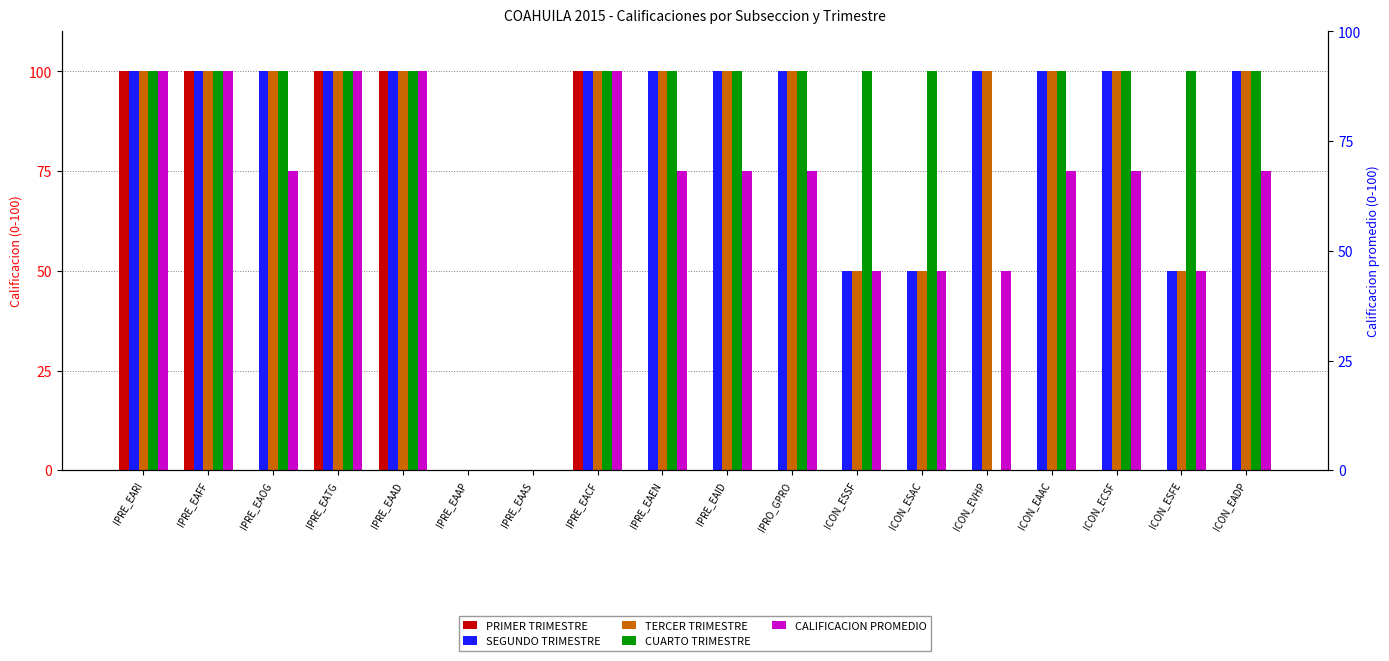

Reading right to left, extract all data points from this chart.

PRIMER TRIMESTRE: ICON_EADP=0	ICON_ESFE=0	ICON_ECSF=0	ICON_EAAC=0	ICON_EVHP=0	ICON_ESAC=0	ICON_ESSF=0	IPRO_GPRO=0	IPRE_EAID=0	IPRE_EAEN=0	IPRE_EACF=100	IPRE_EAAS=0	IPRE_EAAP=0	IPRE_EAAD=100	IPRE_EATG=100	IPRE_EAOG=0	IPRE_EAFF=100	IPRE_EARI=100
SEGUNDO TRIMESTRE: ICON_EADP=100	ICON_ESFE=50	ICON_ECSF=100	ICON_EAAC=100	ICON_EVHP=100	ICON_ESAC=50	ICON_ESSF=50	IPRO_GPRO=100	IPRE_EAID=100	IPRE_EAEN=100	IPRE_EACF=100	IPRE_EAAS=0	IPRE_EAAP=0	IPRE_EAAD=100	IPRE_EATG=100	IPRE_EAOG=100	IPRE_EAFF=100	IPRE_EARI=100
TERCER TRIMESTRE: ICON_EADP=100	ICON_ESFE=50	ICON_ECSF=100	ICON_EAAC=100	ICON_EVHP=100	ICON_ESAC=50	ICON_ESSF=50	IPRO_GPRO=100	IPRE_EAID=100	IPRE_EAEN=100	IPRE_EACF=100	IPRE_EAAS=0	IPRE_EAAP=0	IPRE_EAAD=100	IPRE_EATG=100	IPRE_EAOG=100	IPRE_EAFF=100	IPRE_EARI=100
CUARTO TRIMESTRE: ICON_EADP=100	ICON_ESFE=100	ICON_ECSF=100	ICON_EAAC=100	ICON_EVHP=0	ICON_ESAC=100	ICON_ESSF=100	IPRO_GPRO=100	IPRE_EAID=100	IPRE_EAEN=100	IPRE_EACF=100	IPRE_EAAS=0	IPRE_EAAP=0	IPRE_EAAD=100	IPRE_EATG=100	IPRE_EAOG=100	IPRE_EAFF=100	IPRE_EARI=100
CALIFICACION PROMEDIO: ICON_EADP=75	ICON_ESFE=50	ICON_ECSF=75	ICON_EAAC=75	ICON_EVHP=50	ICON_ESAC=50	ICON_ESSF=50	IPRO_GPRO=75	IPRE_EAID=75	IPRE_EAEN=75	IPRE_EACF=100	IPRE_EAAS=0	IPRE_EAAP=0	IPRE_EAAD=100	IPRE_EATG=100	IPRE_EAOG=75	IPRE_EAFF=100	IPRE_EARI=100